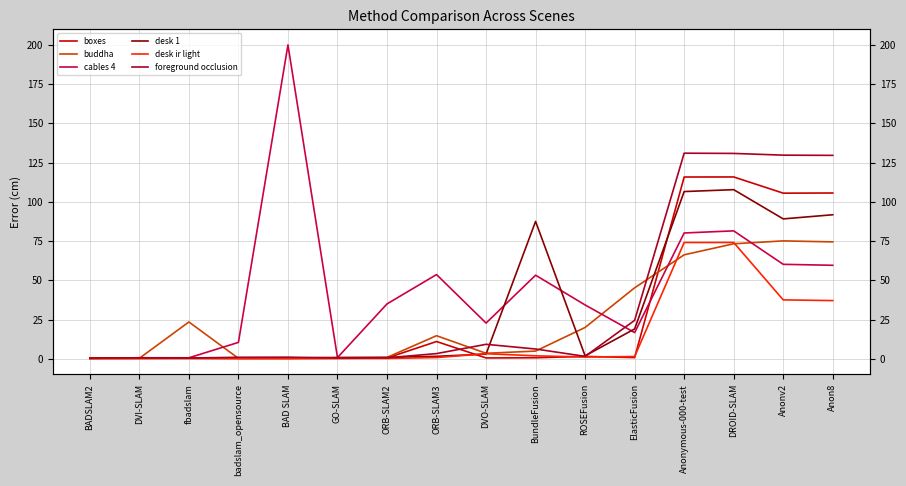

True or false: cables 4 has a value of 23.3 at DROID-SLAM.

False